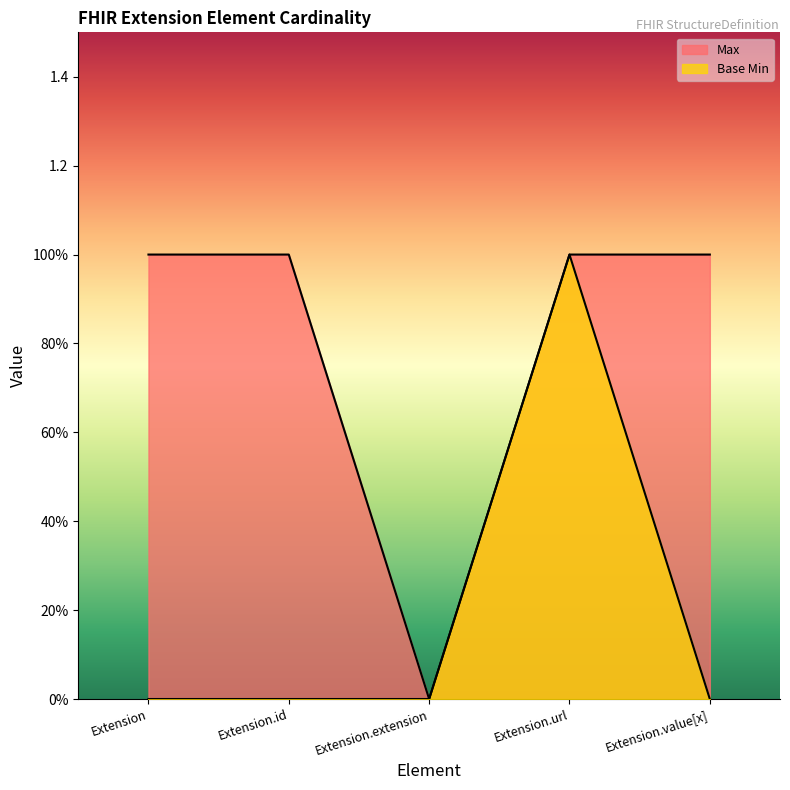

How many data points in Base Min are above 0?

1